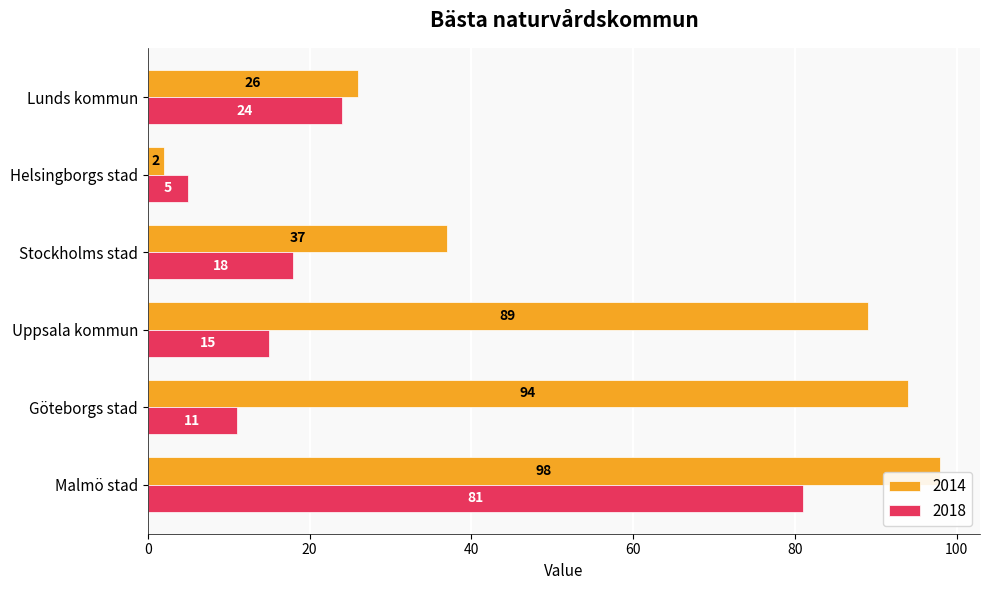

Rank the categories by 2014 value from lowest to highest.

Helsingborgs stad, Lunds kommun, Stockholms stad, Uppsala kommun, Göteborgs stad, Malmö stad